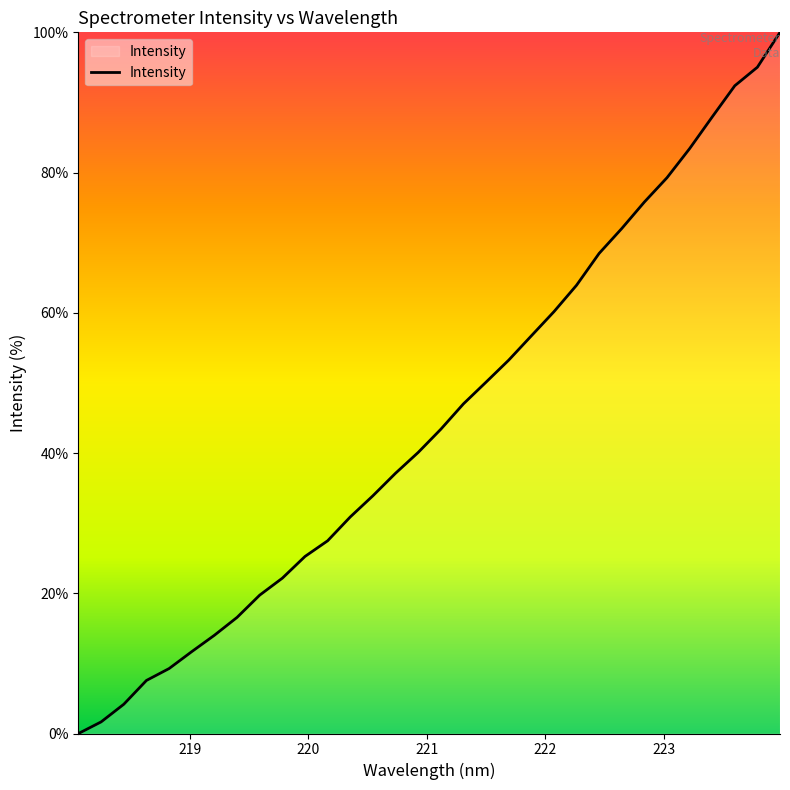

What is the difference between the maximum and minimum values?

100.0